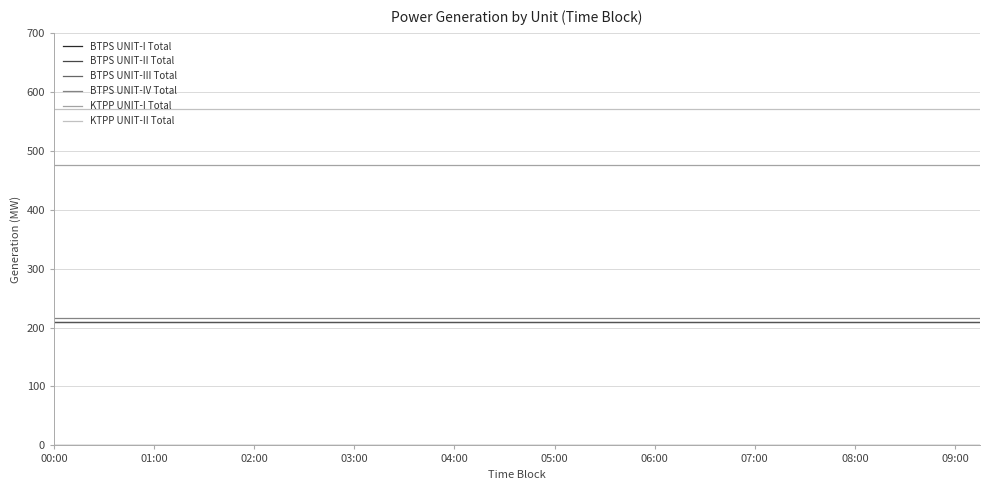

What is the minimum value for BTPS UNIT-II Total?

210